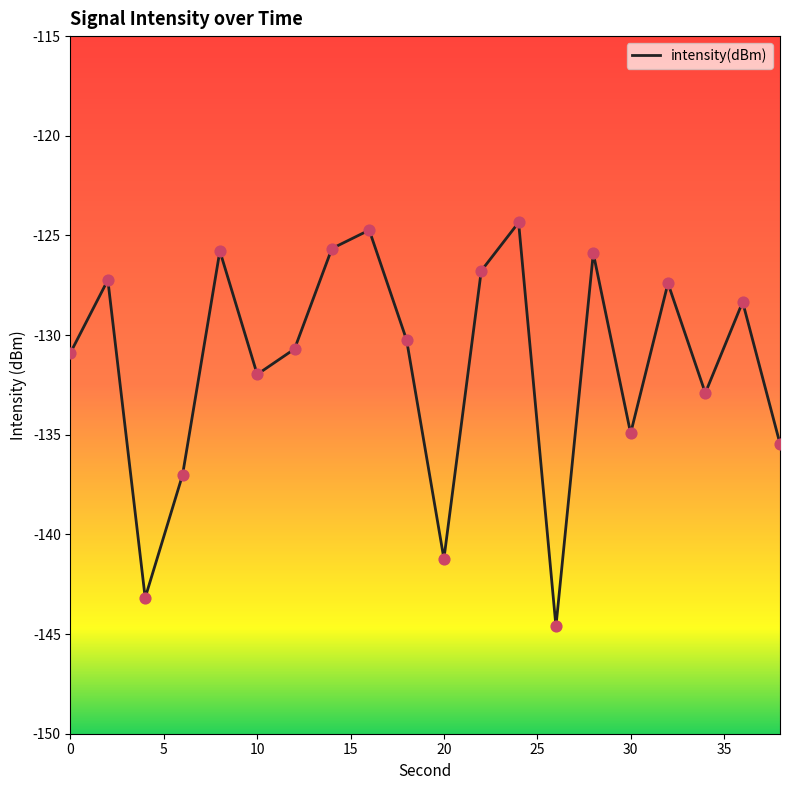

What is the difference between the maximum and minimum values?

20.3